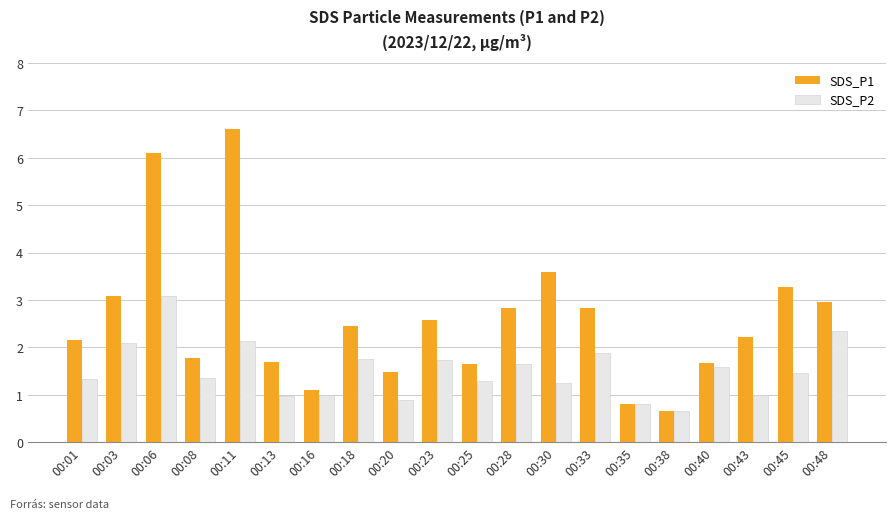

Is the value of SDS_P1 at 00:33 greater than the value of SDS_P2 at 00:20?

Yes